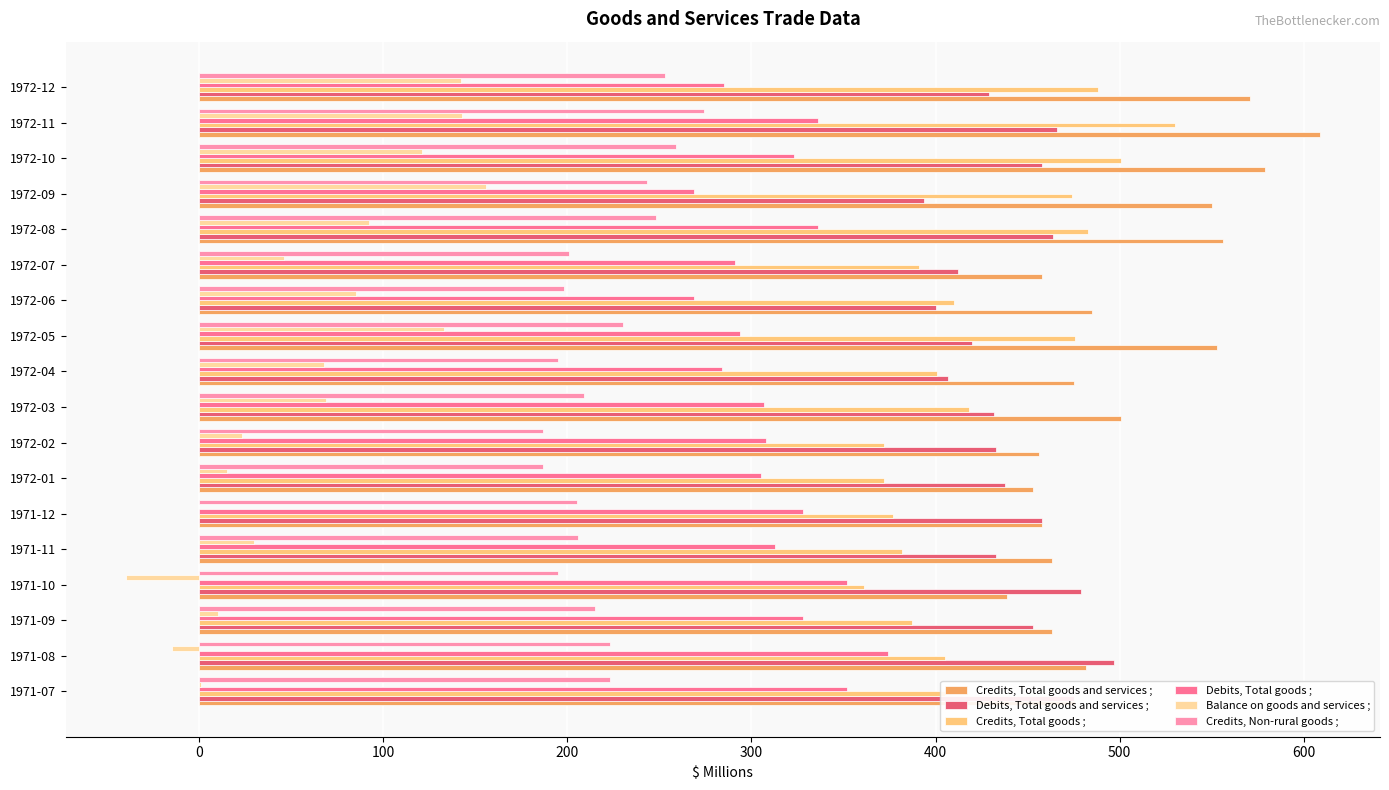

Which series changed the most between 1971-10 and 1972-03?

Balance on goods and services ;